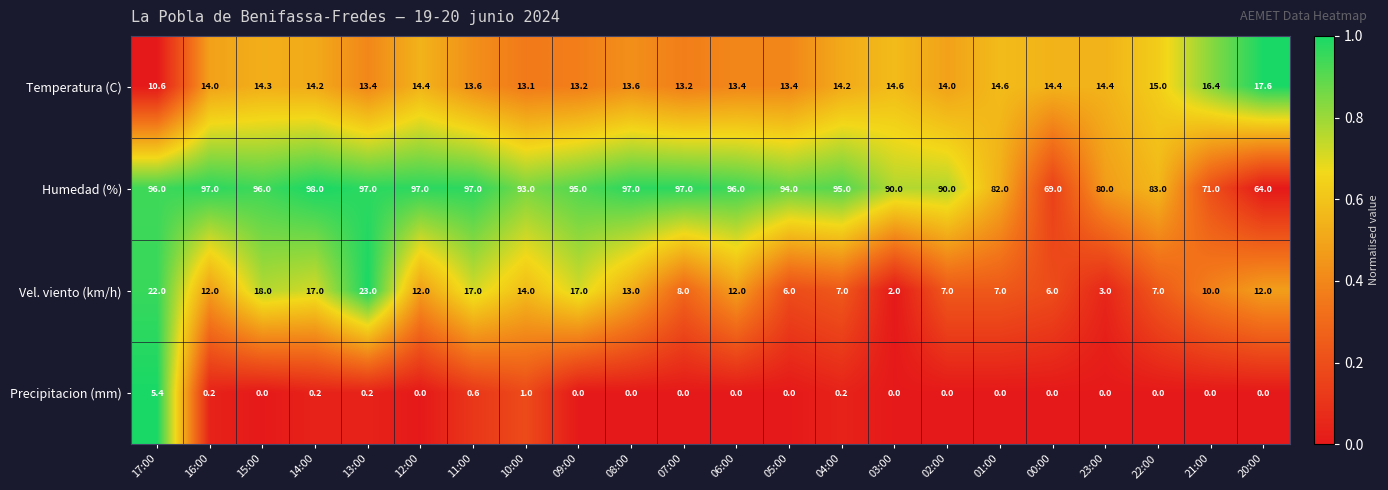

Between 09:00 and 23:00, which series saw the biggest shift?

Humedad (%)